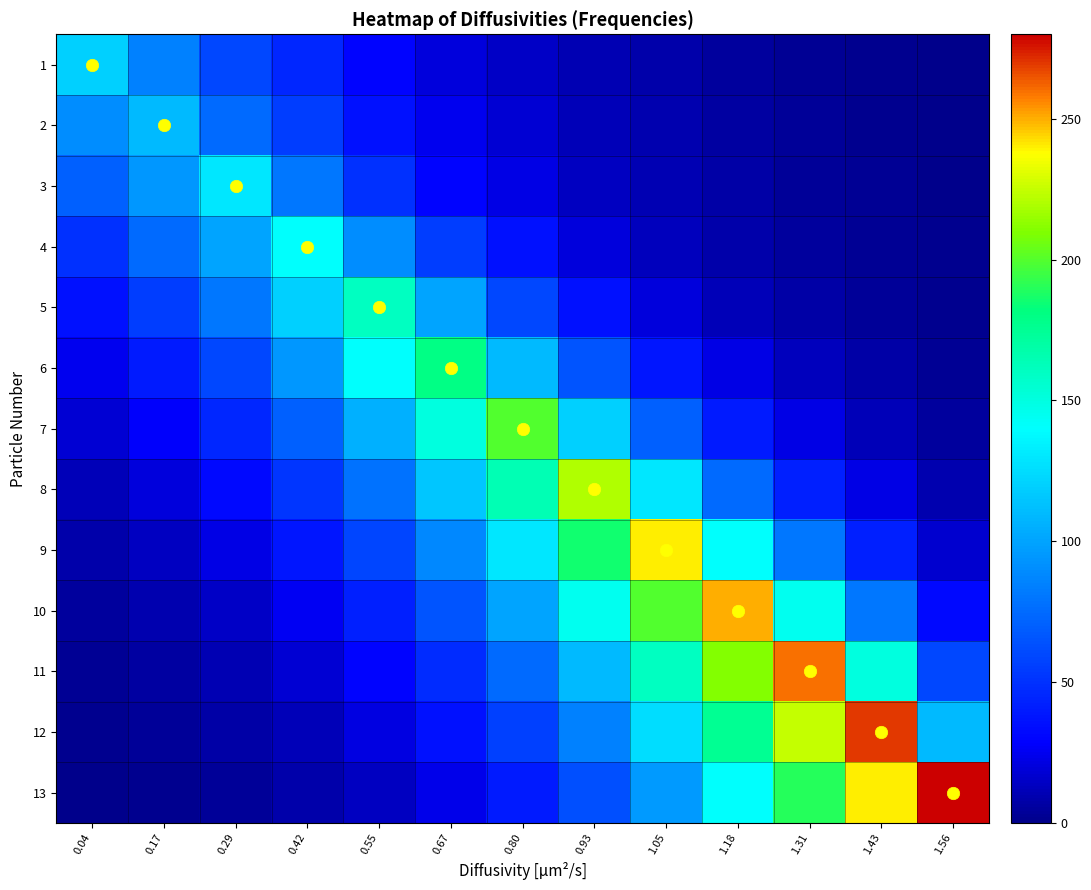

Reading left to right, what are all the values shown in this chart?

1: 0.04=120	0.17=85	0.29=60	0.42=45	0.55=30	0.67=20	0.80=15	0.93=10	1.05=8	1.18=5	1.31=3	1.43=2	1.56=1
2: 0.04=90	0.17=110	0.29=75	0.42=55	0.55=35	0.67=25	0.80=18	0.93=12	1.05=9	1.18=6	1.31=4	1.43=2	1.56=1
3: 0.04=70	0.17=95	0.29=130	0.42=80	0.55=50	0.67=30	0.80=22	0.93=14	1.05=10	1.18=7	1.31=4	1.43=3	1.56=1
4: 0.04=50	0.17=75	0.29=100	0.42=140	0.55=90	0.67=55	0.80=35	0.93=20	1.05=13	1.18=8	1.31=5	1.43=3	1.56=2
5: 0.04=35	0.17=55	0.29=80	0.42=120	0.55=160	0.67=100	0.80=60	0.93=35	1.05=20	1.18=12	1.31=7	1.43=4	1.56=2
6: 0.04=25	0.17=40	0.29=60	0.42=95	0.55=140	0.67=180	0.80=110	0.93=65	1.05=38	1.18=22	1.31=13	1.43=7	1.56=3
7: 0.04=18	0.17=28	0.29=45	0.42=70	0.55=105	0.67=150	0.80=200	0.93=120	1.05=70	1.18=40	1.31=22	1.43=12	1.56=5
8: 0.04=12	0.17=20	0.29=32	0.42=52	0.55=78	0.67=115	0.80=165	0.93=220	1.05=130	1.18=75	1.31=42	1.43=22	1.56=9
9: 0.04=8	0.17=14	0.29=22	0.42=38	0.55=58	0.67=88	0.80=130	0.93=185	1.05=240	1.18=140	1.31=80	1.43=42	1.56=17
10: 0.04=5	0.17=9	0.29=15	0.42=26	0.55=42	0.67=65	0.80=100	0.93=145	1.05=200	1.18=250	1.31=145	1.43=80	1.56=32
11: 0.04=3	0.17=6	0.29=10	0.42=18	0.55=30	0.67=48	0.80=75	0.93=110	1.05=160	1.18=210	1.31=260	1.43=150	1.56=60
12: 0.04=2	0.17=4	0.29=7	0.42=12	0.55=21	0.67=35	0.80=56	0.93=85	1.05=125	1.18=175	1.31=225	1.43=270	1.56=110
13: 0.04=1	0.17=2	0.29=4	0.42=8	0.55=14	0.67=24	0.80=40	0.93=63	1.05=96	1.18=140	1.31=190	1.43=240	1.56=280